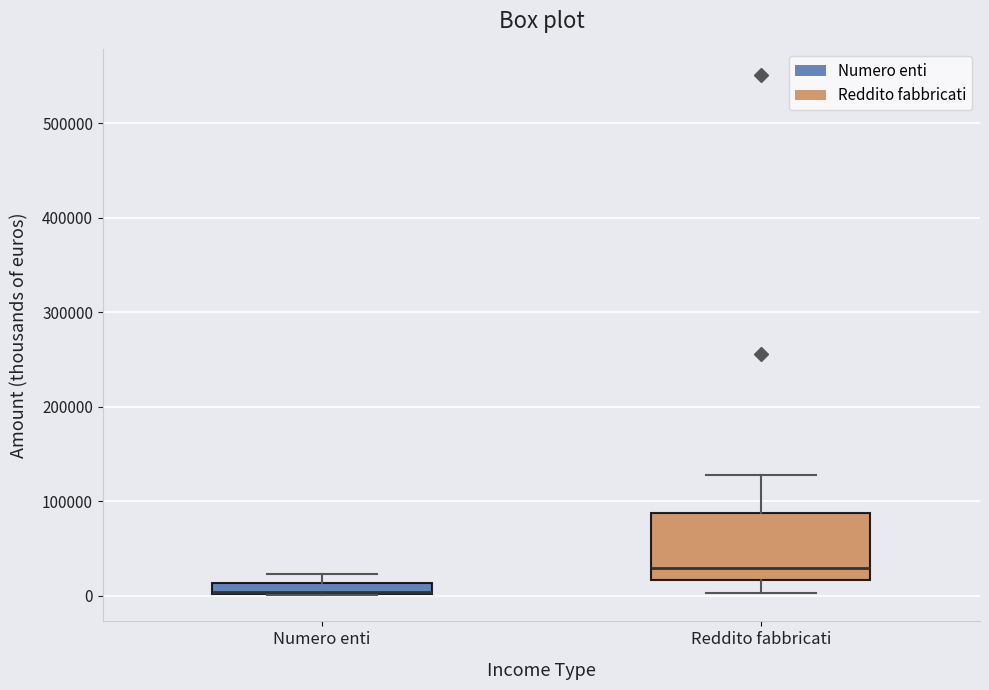

Comparing the boxes themselves (not the whiskers), which one is the tallest?

Reddito fabbricati